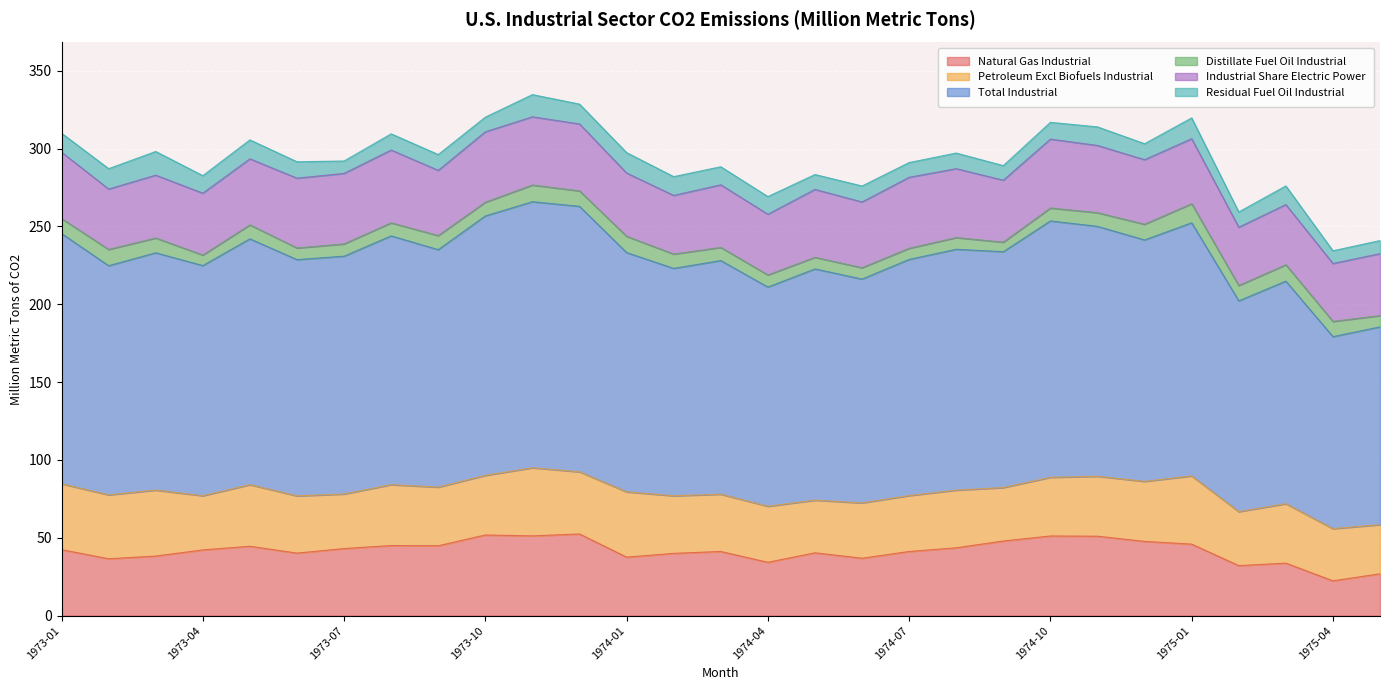

The Natural Gas Industrial series shows 36.9 at 1974-06. True or false?

True